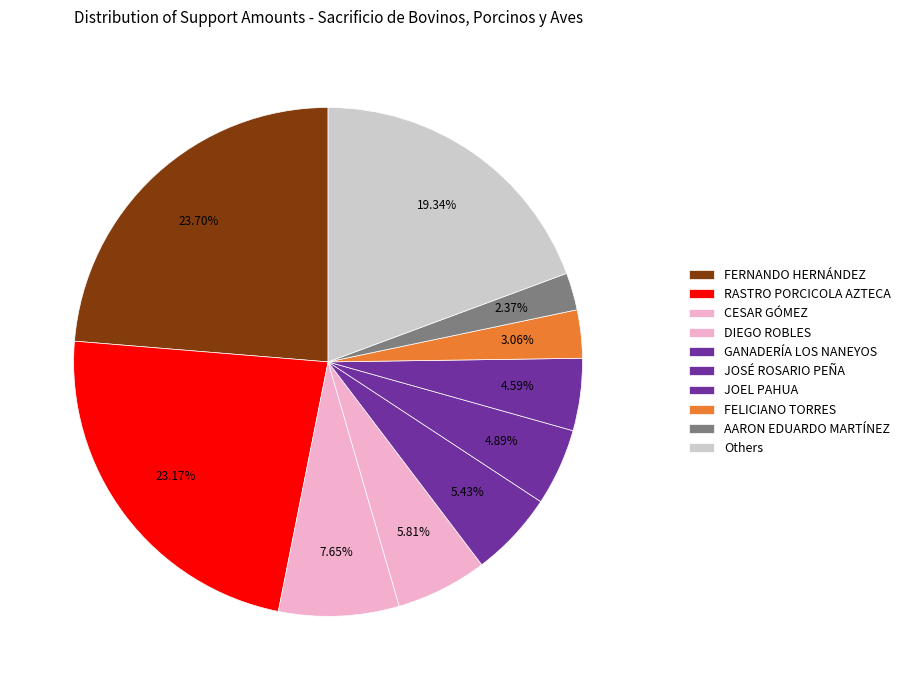

Is it true that FERNANDO HERNÁNDEZ is 24% of the pie?

True